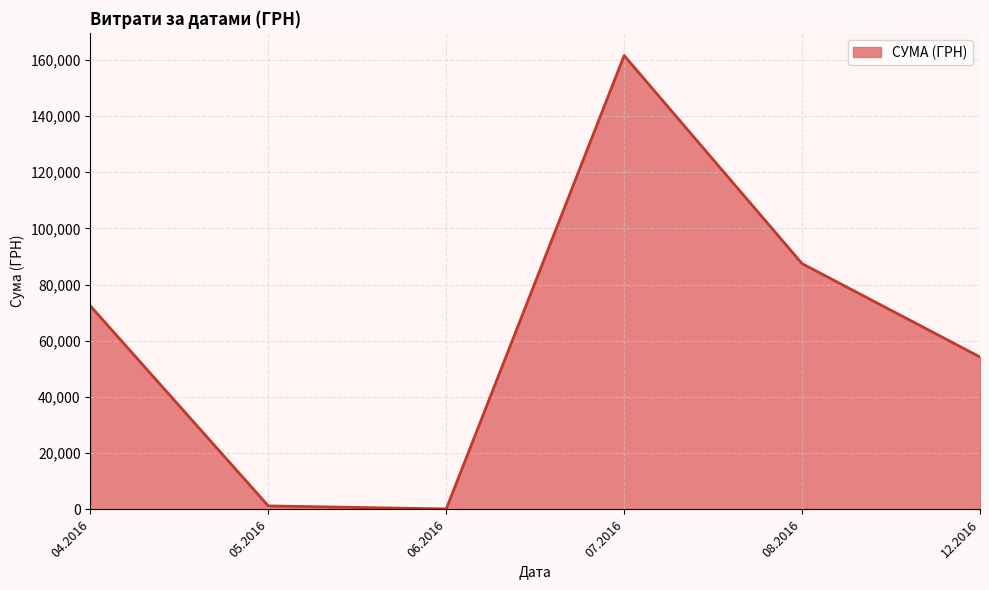

Where is the first local maximum?

07.2016